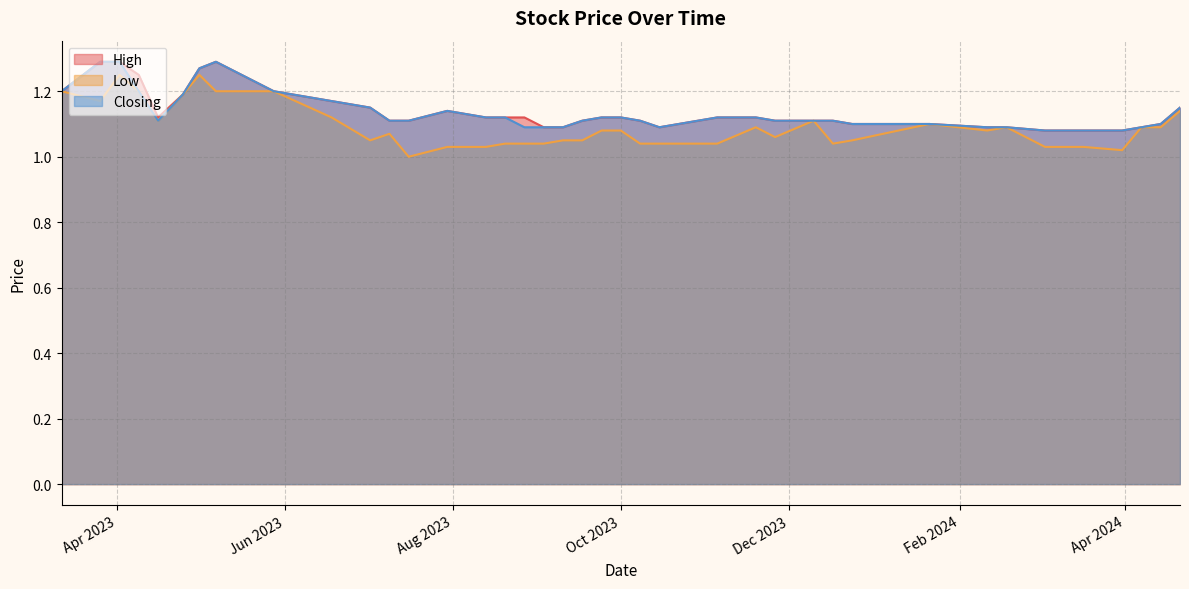

True or false: High and Closing cross at least once.

False